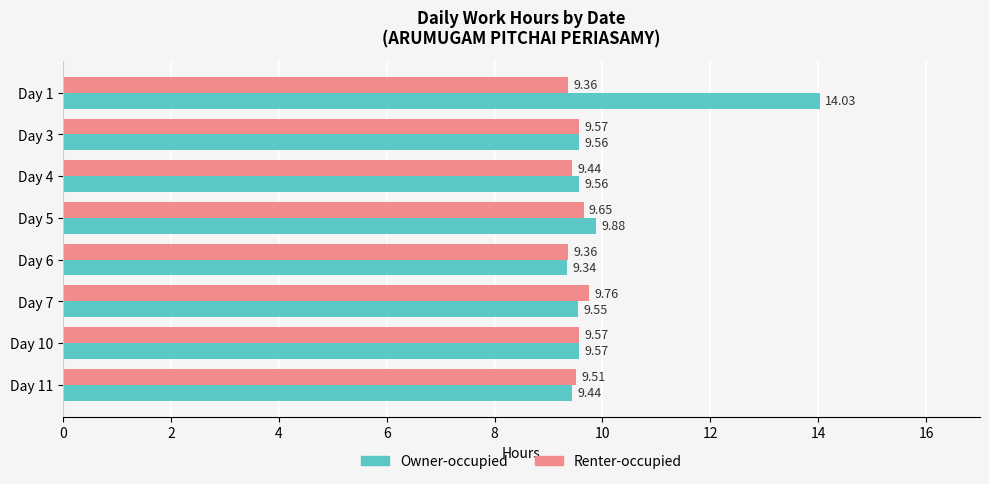

What is the sum of all Owner-occupied values?

80.9